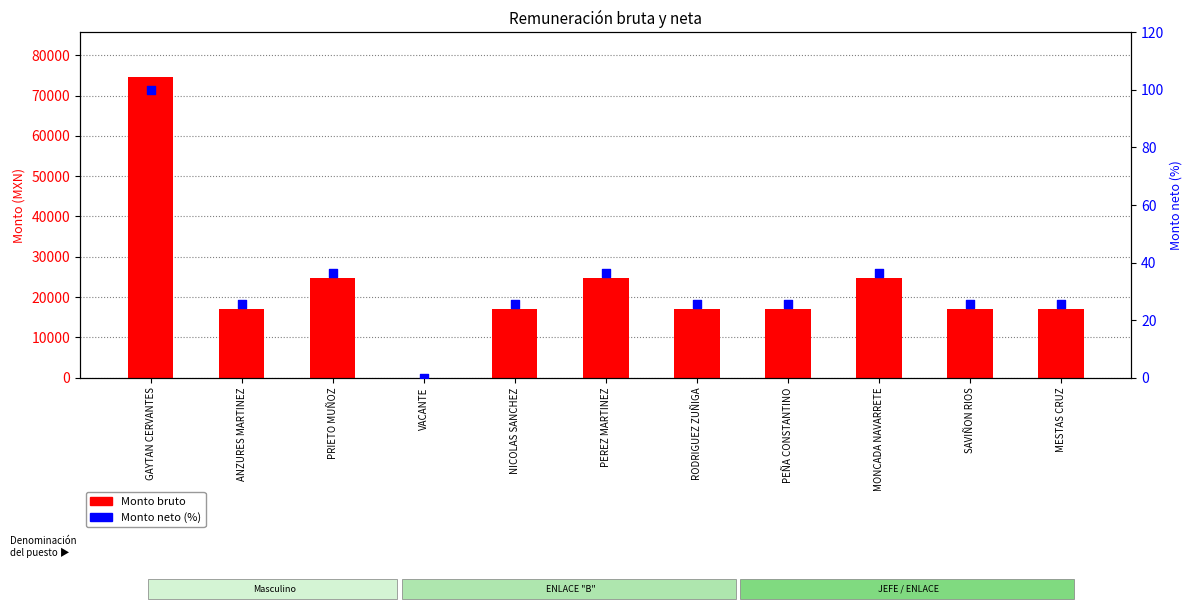

At which category is the sum across all series the highest?

GAYTAN CERVANTES